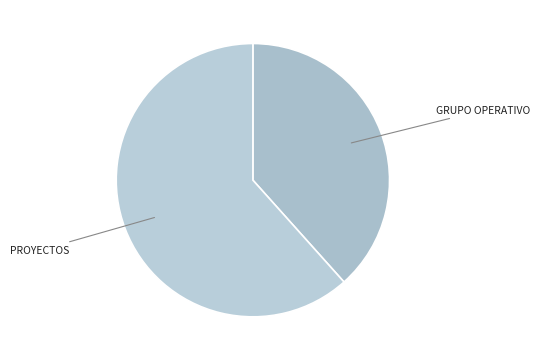

Which category has the smallest portion of the pie?

GRUPO OPERATIVO